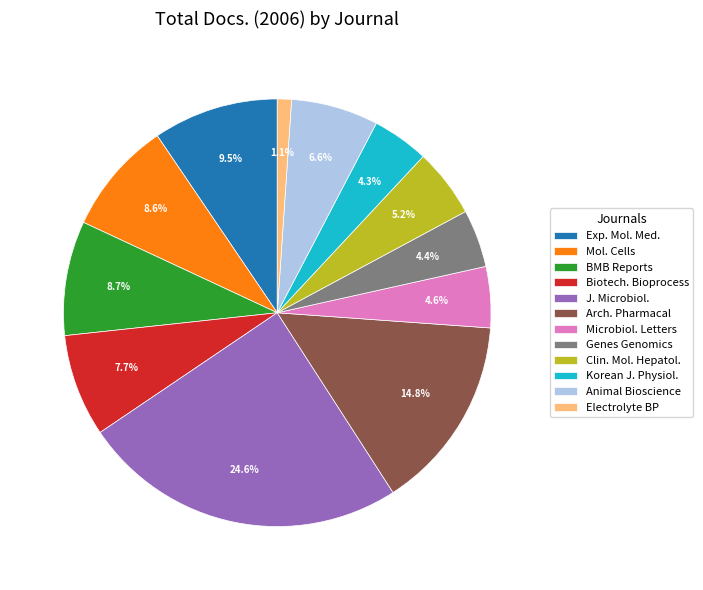

Does any single category account for the majority?

No